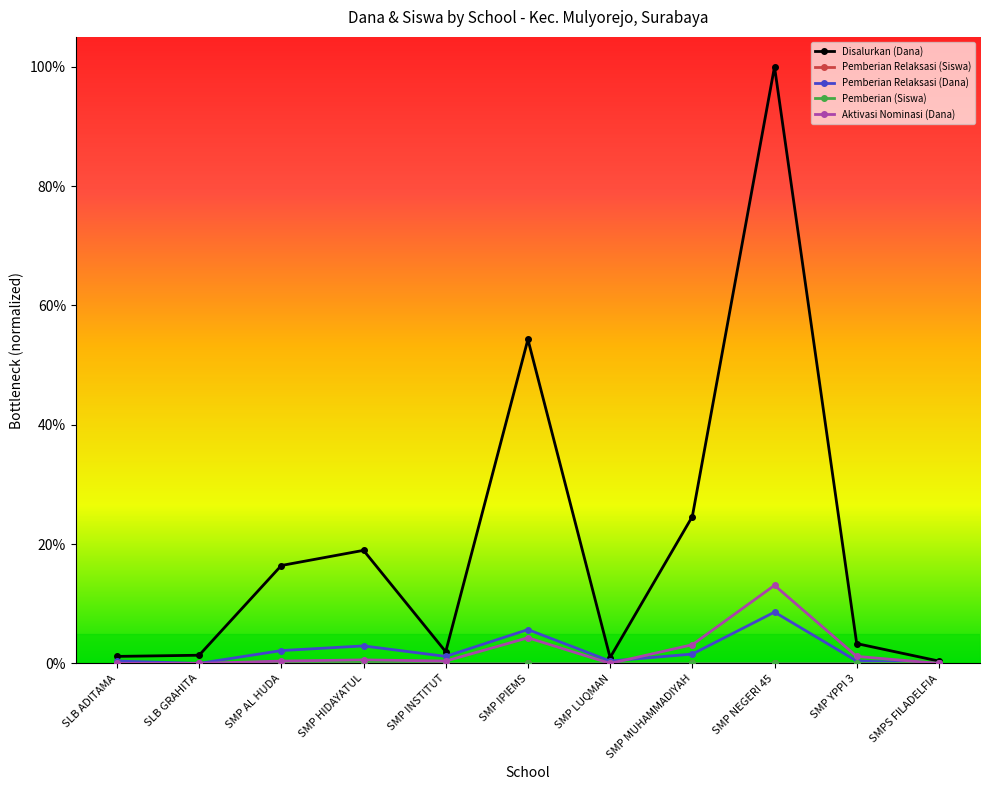

Rank the categories by Pemberian Relaksasi (Dana) value from lowest to highest.

SLB GRAHITA, SMPS FILADELFIA, SLB ADITAMA, SMP LUQMAN, SMP YPPI 3, SMP INSTITUT, SMP MUHAMMADIYAH, SMP AL HUDA, SMP HIDAYATUL, SMP IPIEMS, SMP NEGERI 45